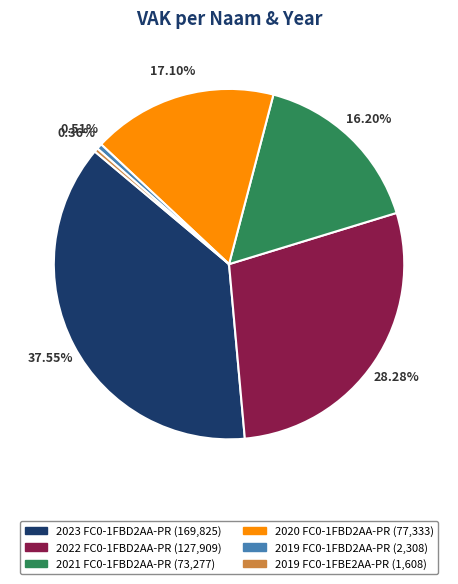

What percentage do 2020 FC0-1FBD2AA-PR and 2019 FC0-1FBD2AA-PR together represent?

17.6%